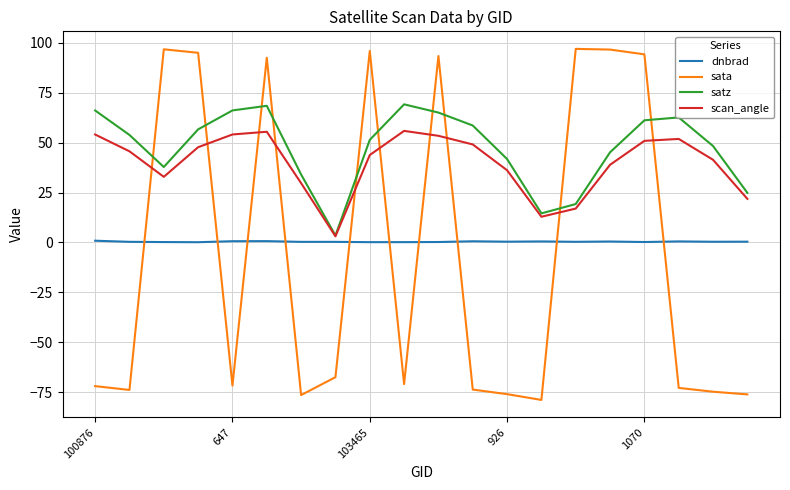

True or false: scan_angle and dnbrad cross at least once.

False